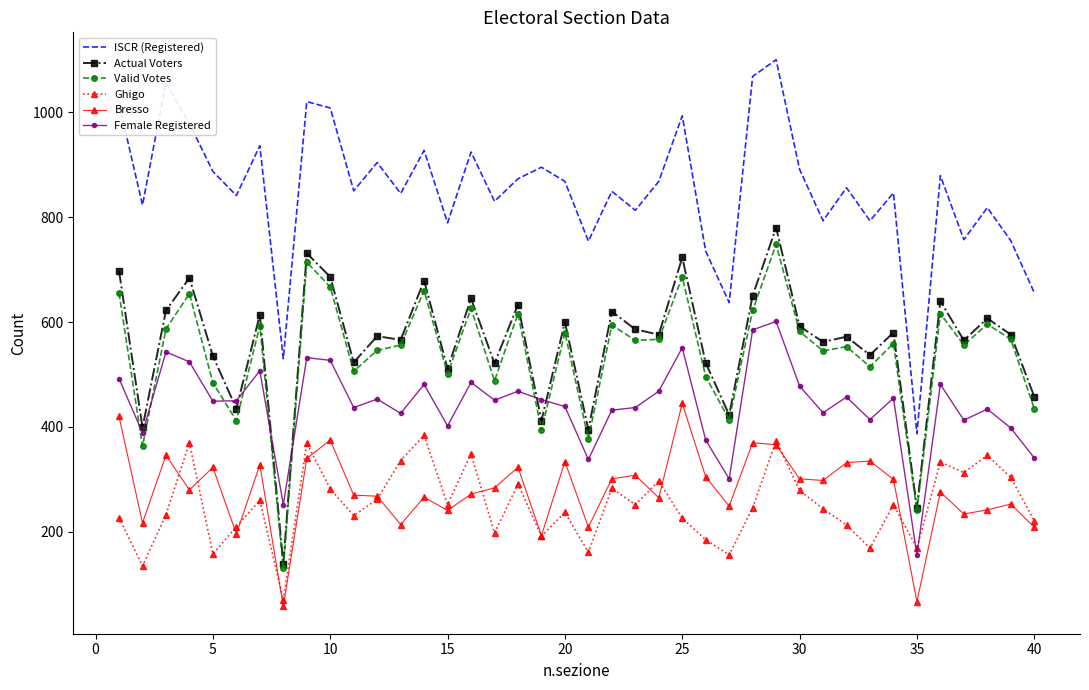

Which series has the widest spread of values?

ISCR (Registered)